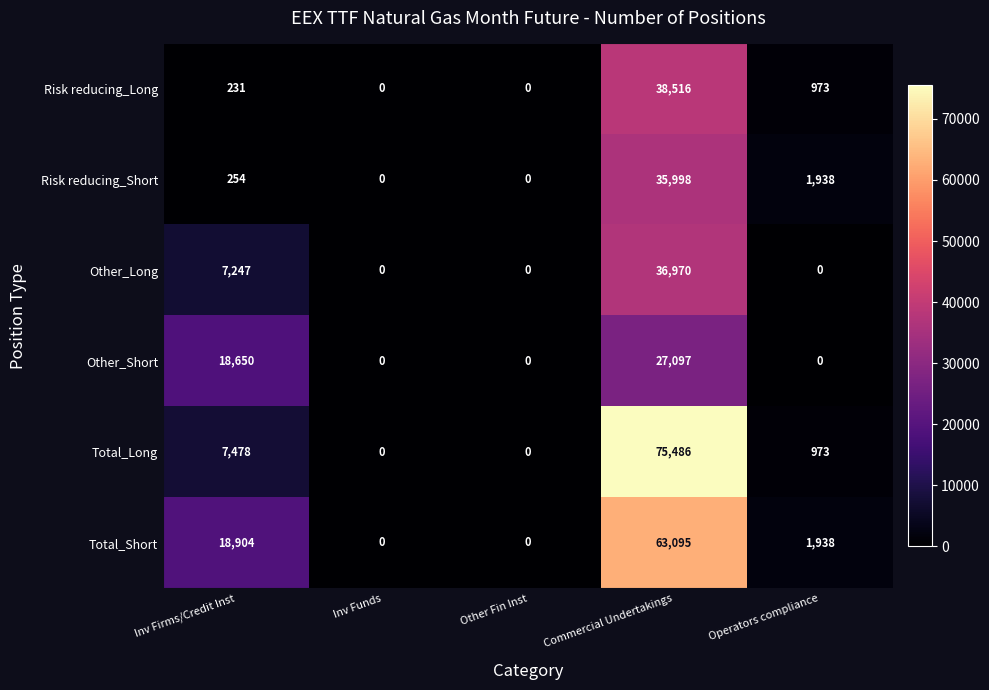

Reading right to left, list all the values displayed in this chart.

Risk reducing_Long: 973	38516	0	0	231
Risk reducing_Short: 1938	35998	0	0	254
Other_Long: 0	36970	0	0	7247
Other_Short: 0	27097	0	0	18650
Total_Long: 973	75486	0	0	7478
Total_Short: 1938	63095	0	0	18904